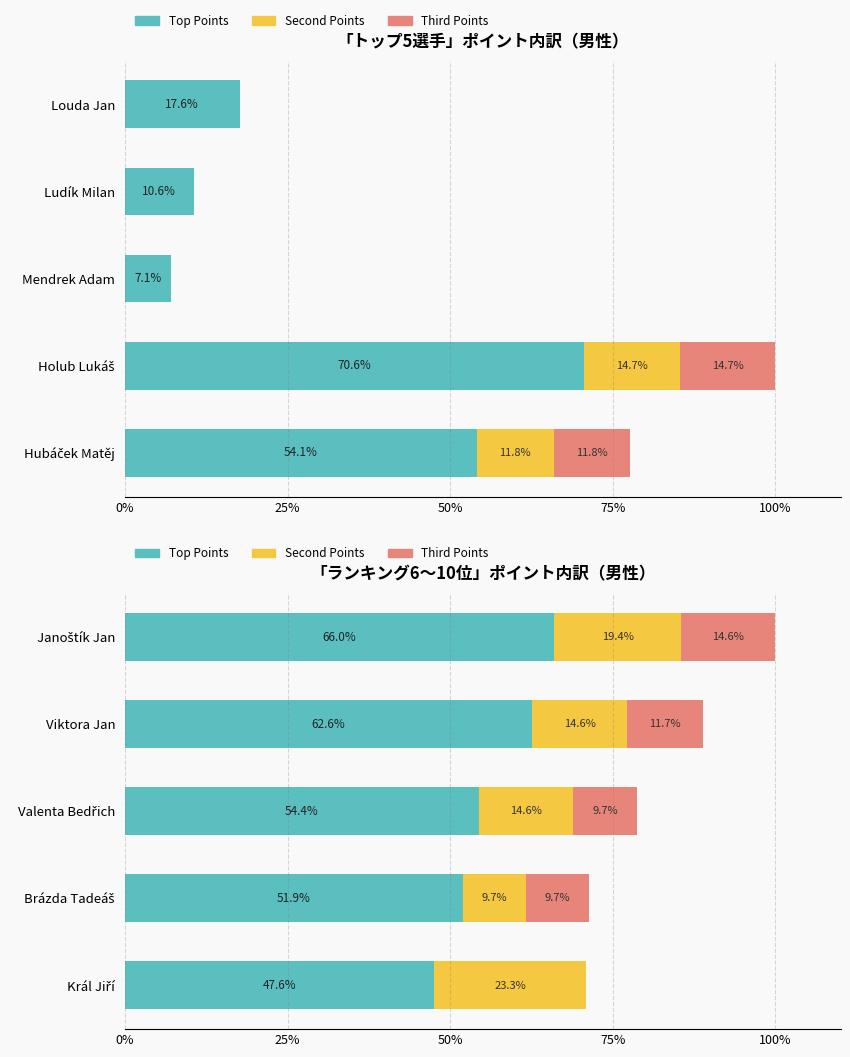

At how many categories does at least one series exceed 30?

5